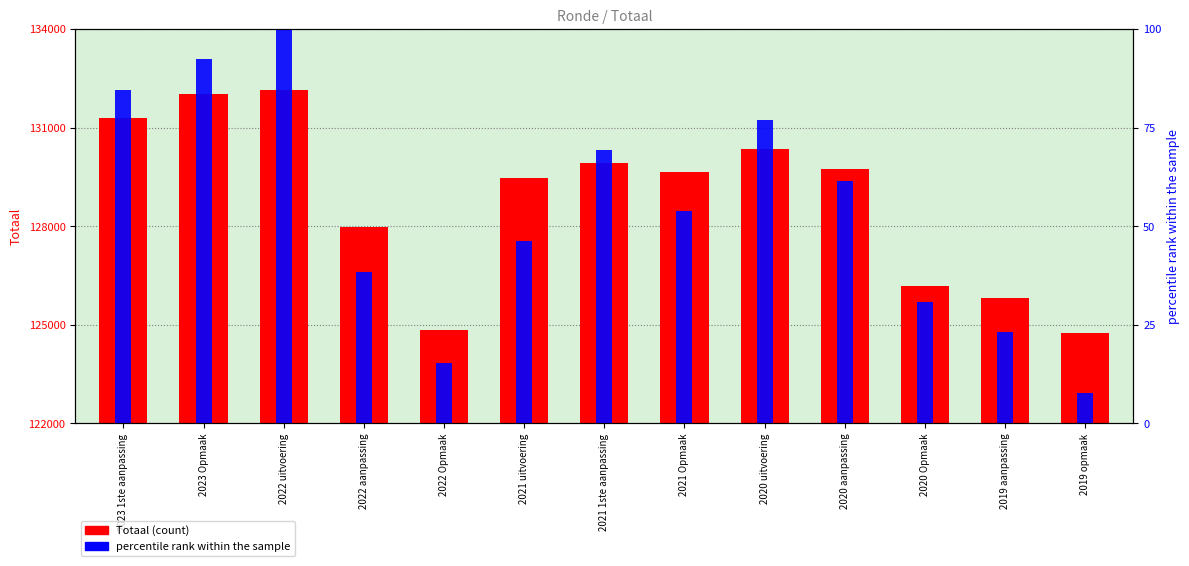

The percentile rank within the sample series shows 23.1 at 2019 aanpassing. True or false?

True